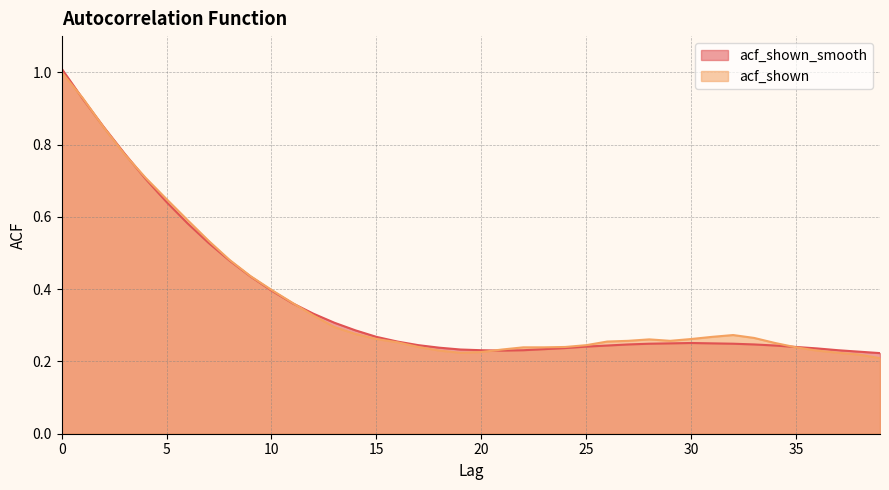

Which series has the largest total across all categories?

acf_shown